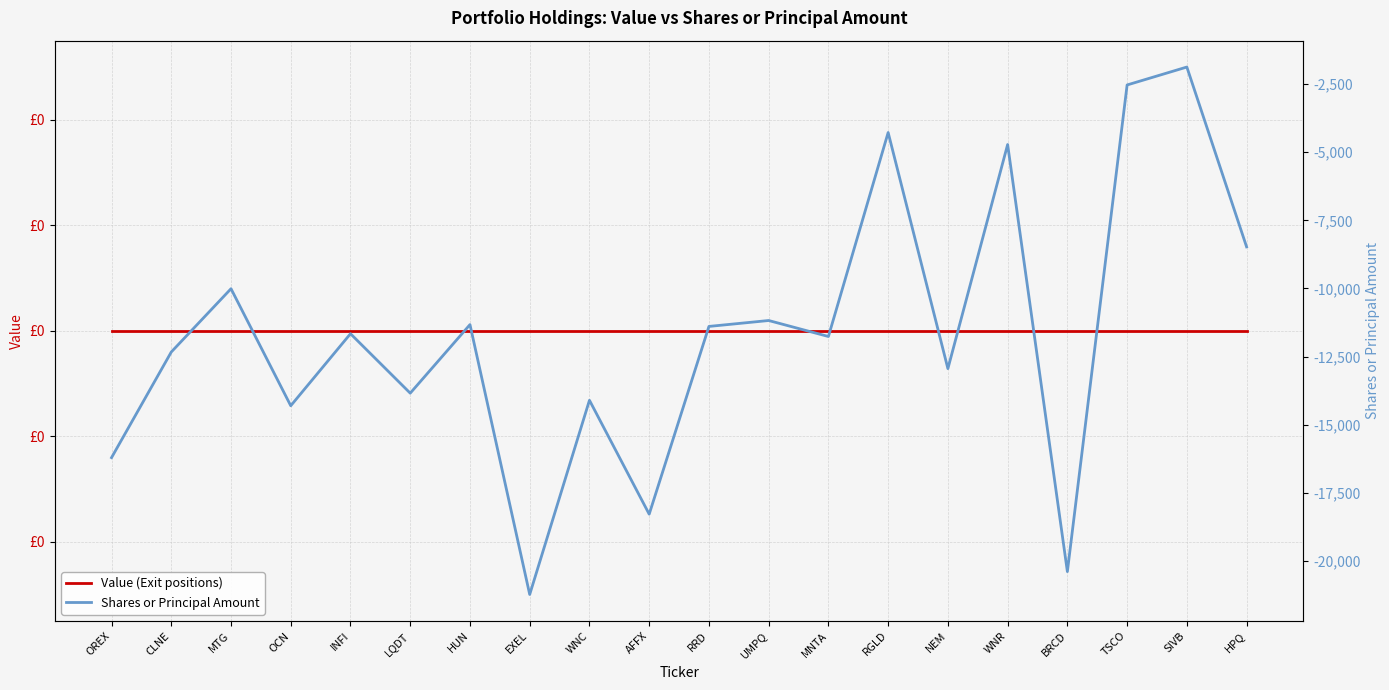

Which series changed the most between RRD and HPQ?

Shares or Principal Amount